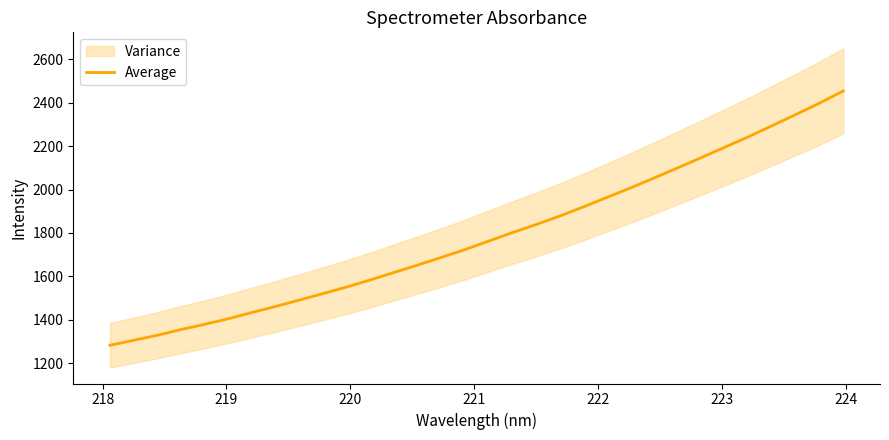

How many data points are above 1762?

16